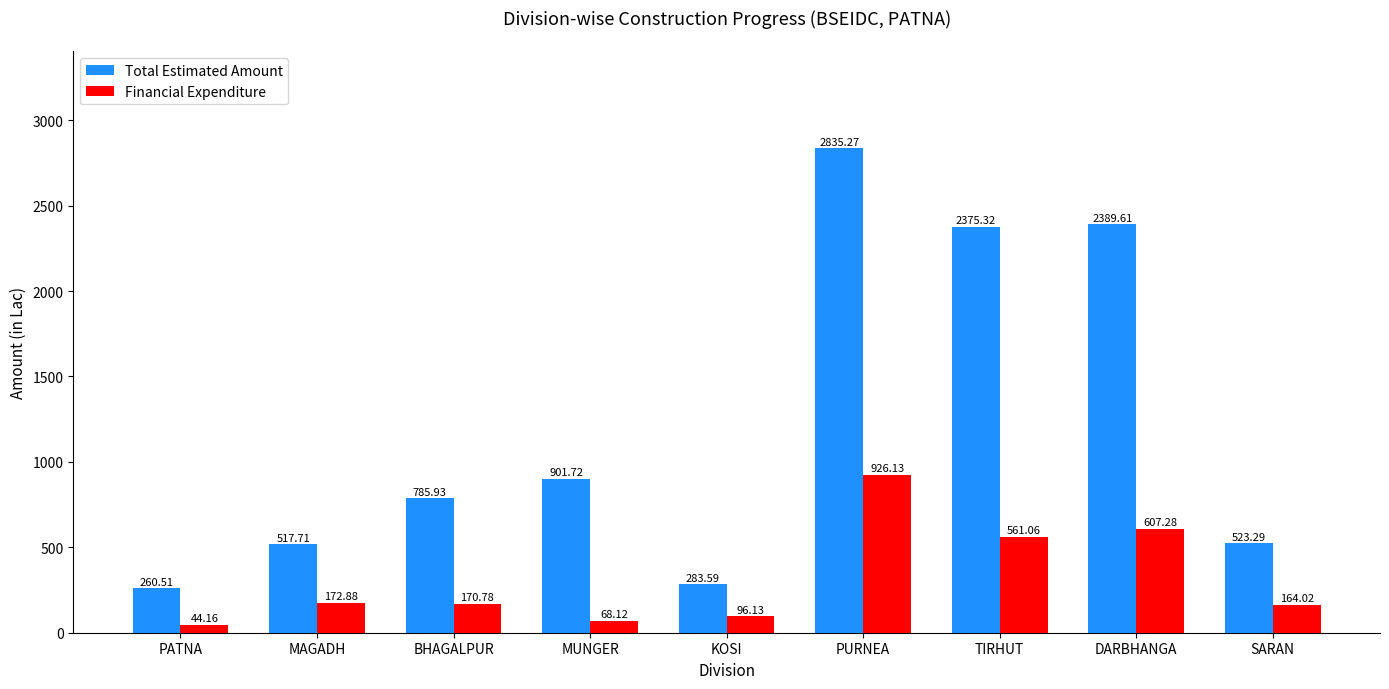

Count the number of categories in the chart.

9